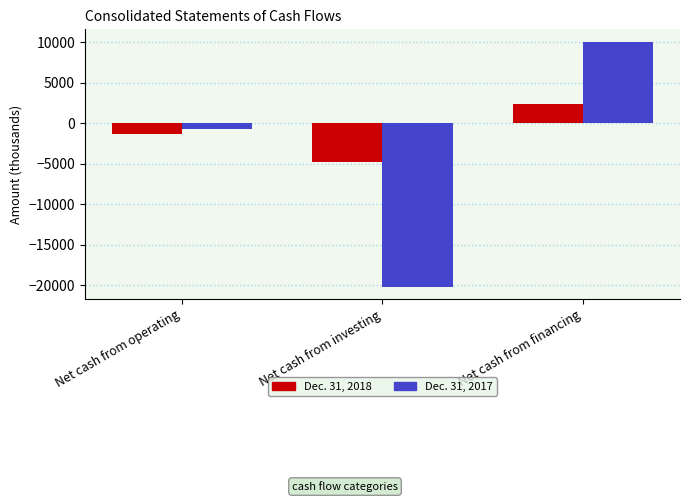

How many data points in Dec. 31, 2018 are above -1310?

1